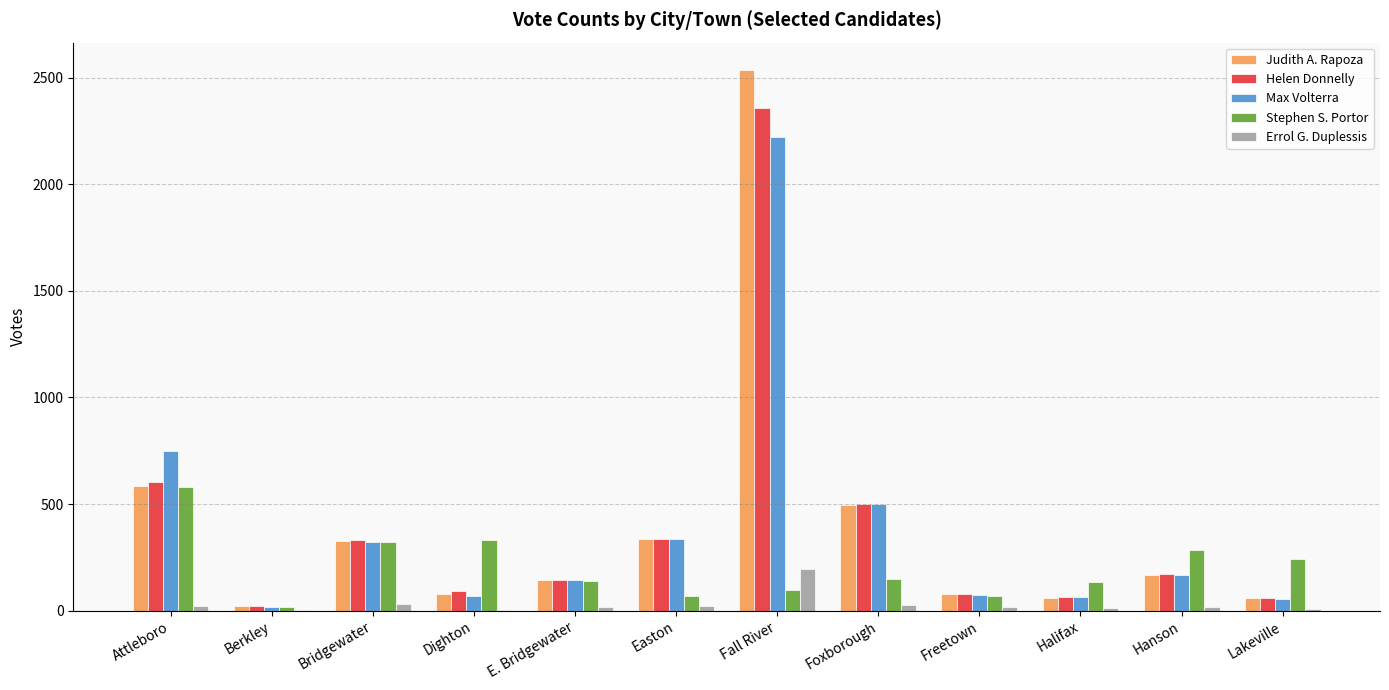

The value of Stephen S. Portor at Dighton is 330. True or false?

True